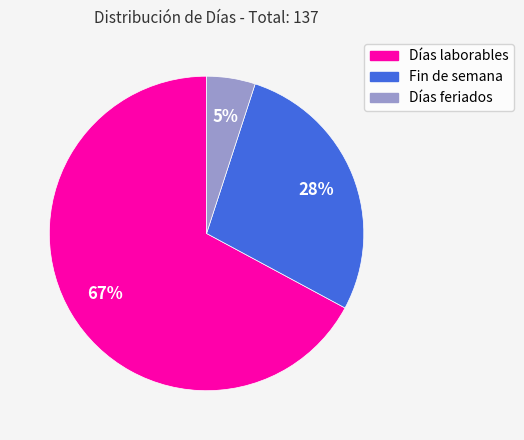

The Días feriados slice represents 5% of the pie. True or false?

True